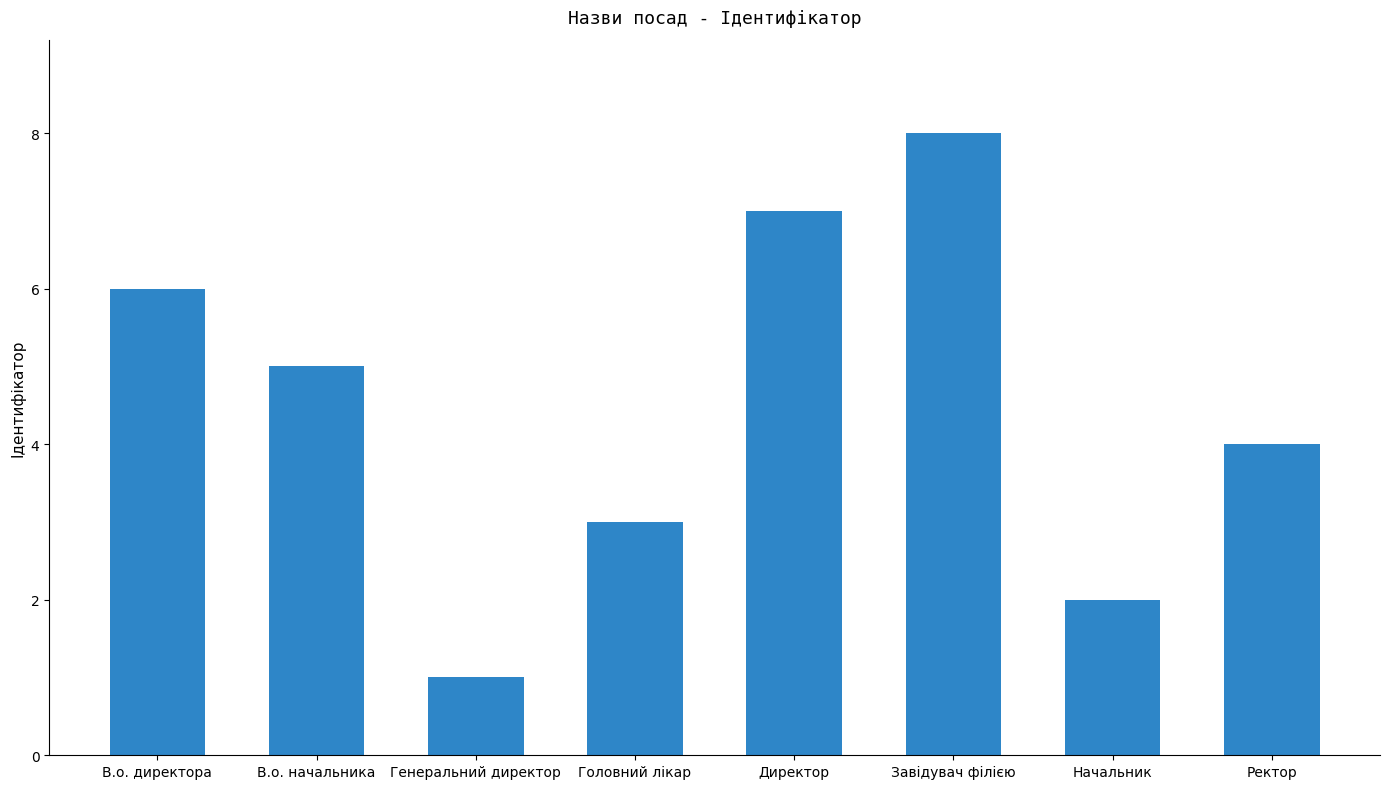

Are the bars grouped side by side (vs. stacked)?

No